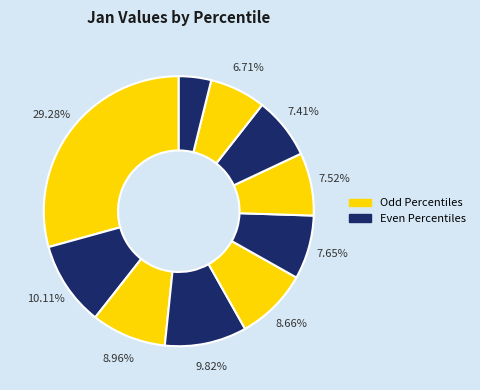

How many slices are in this pie chart?

10